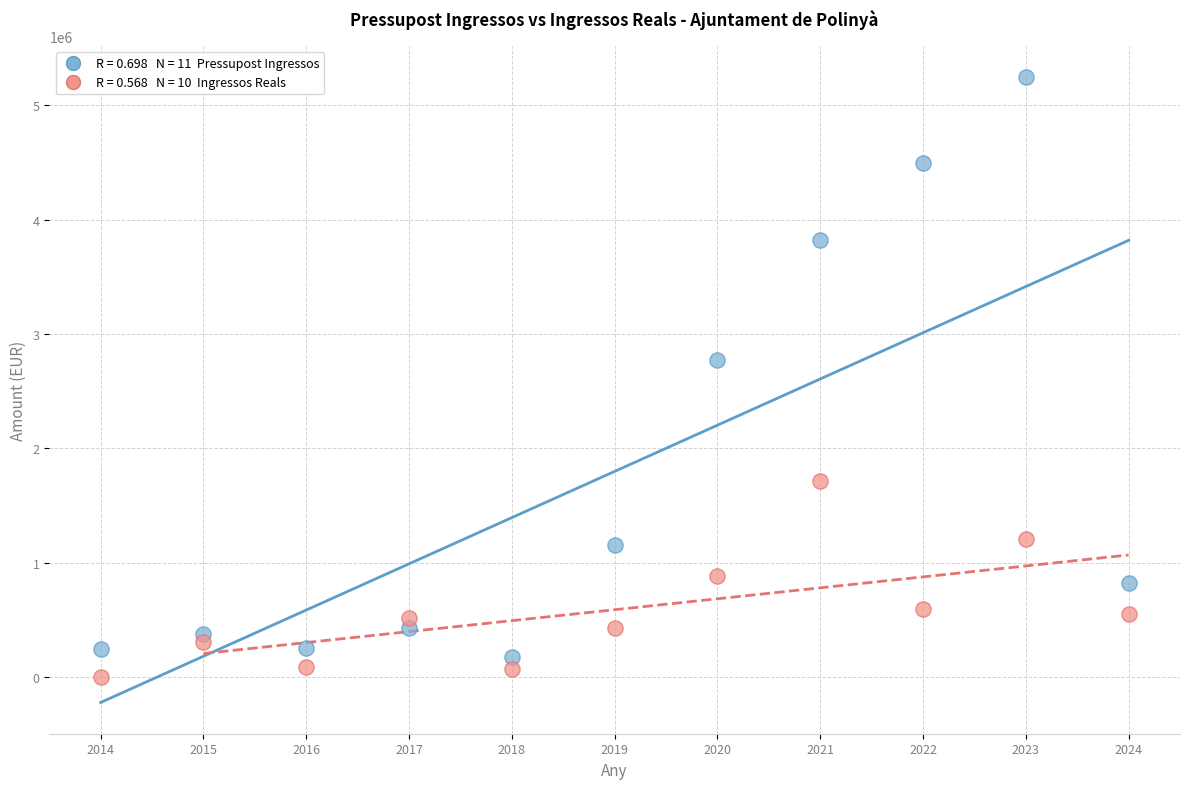

Across all series, what Y value is closest to 2622775?

2767974.8